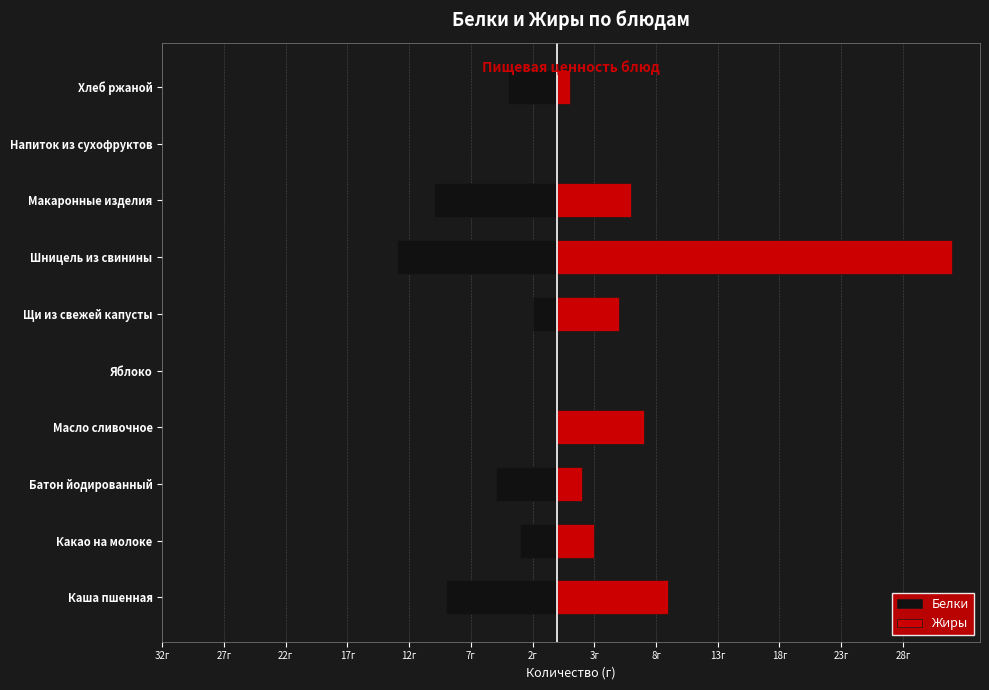

Which series changed the most between Каша пшенная and Напиток из сухофруктов?

Белки